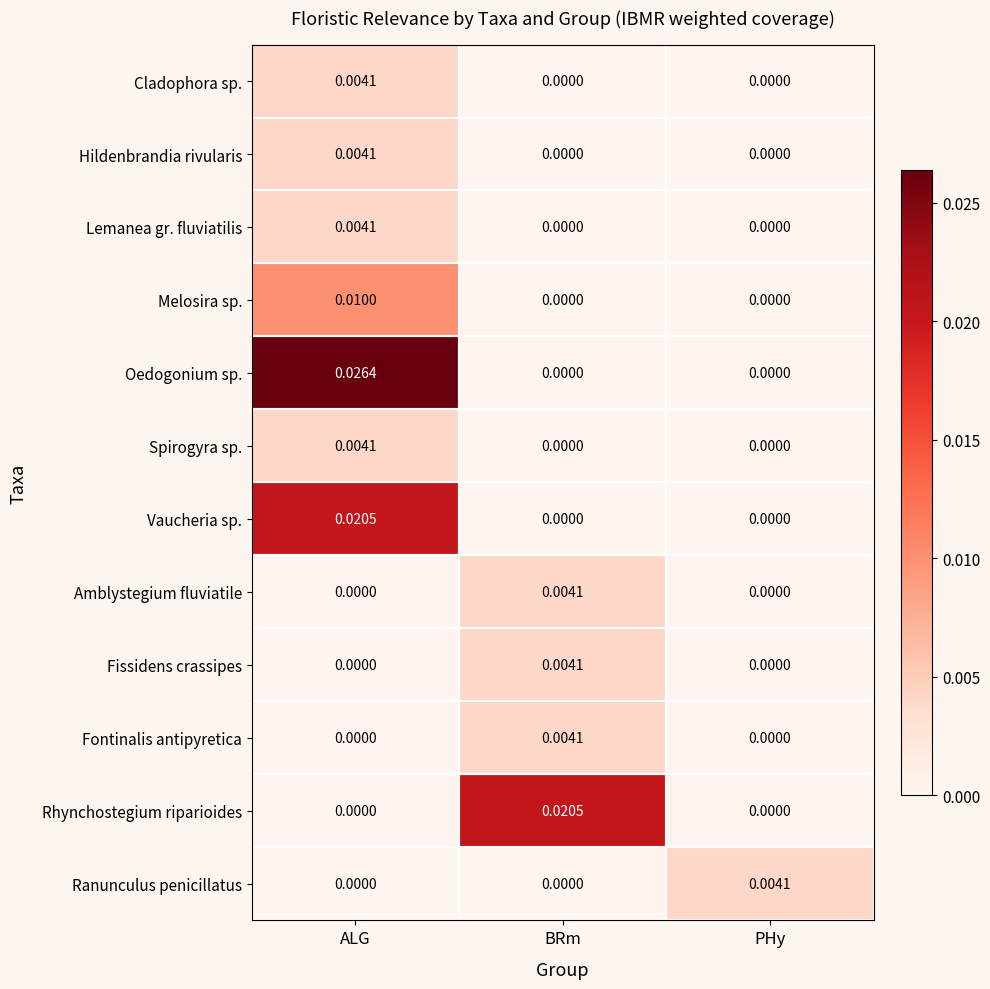

Which label corresponds to the largest value in the chart?

ALG